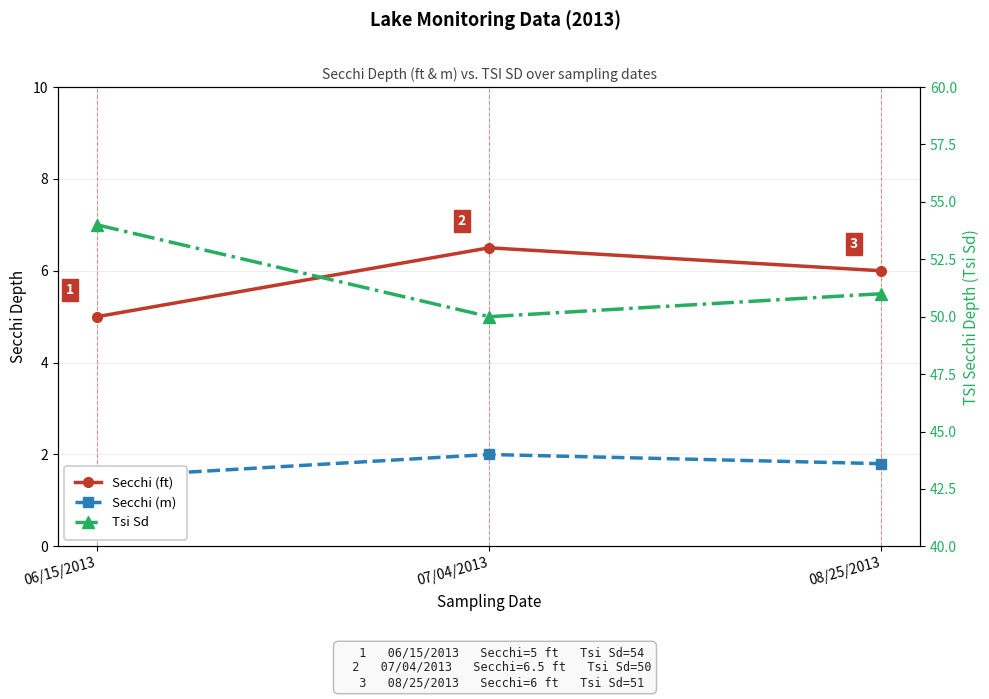

What is the difference between the maximum and minimum values in the Secchi (ft) series?

1.5